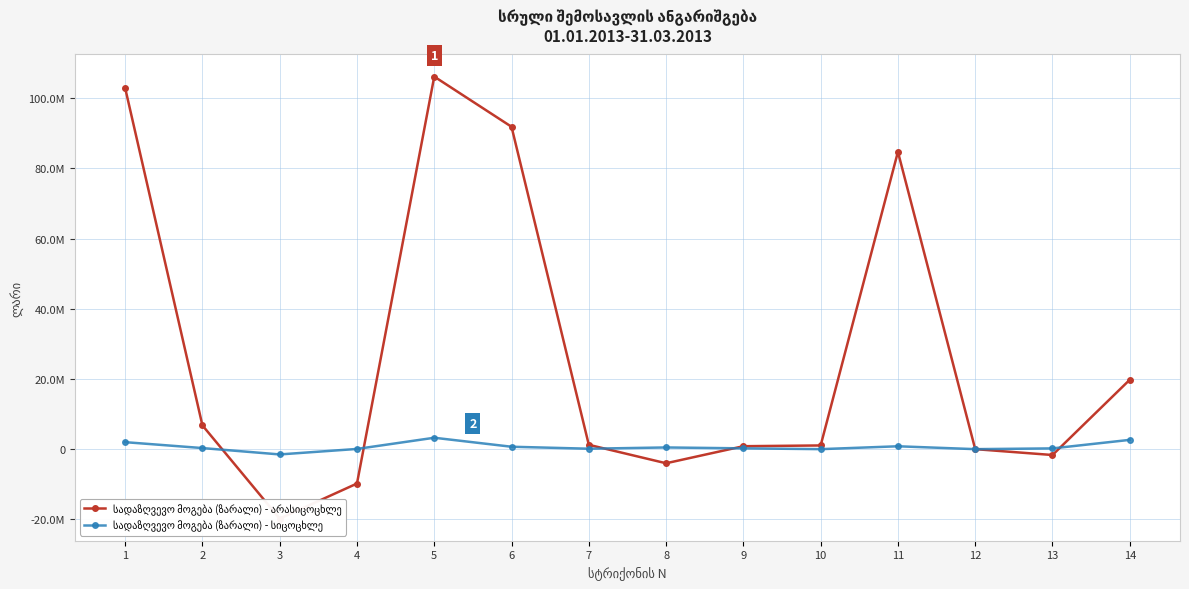

Is the value of სადაზღვევო მოგება (ზარალი) - სიცოცხლე at 11 greater than the value of სადაზღვევო მოგება (ზარალი) - არასიცოცხლე at 12?

Yes